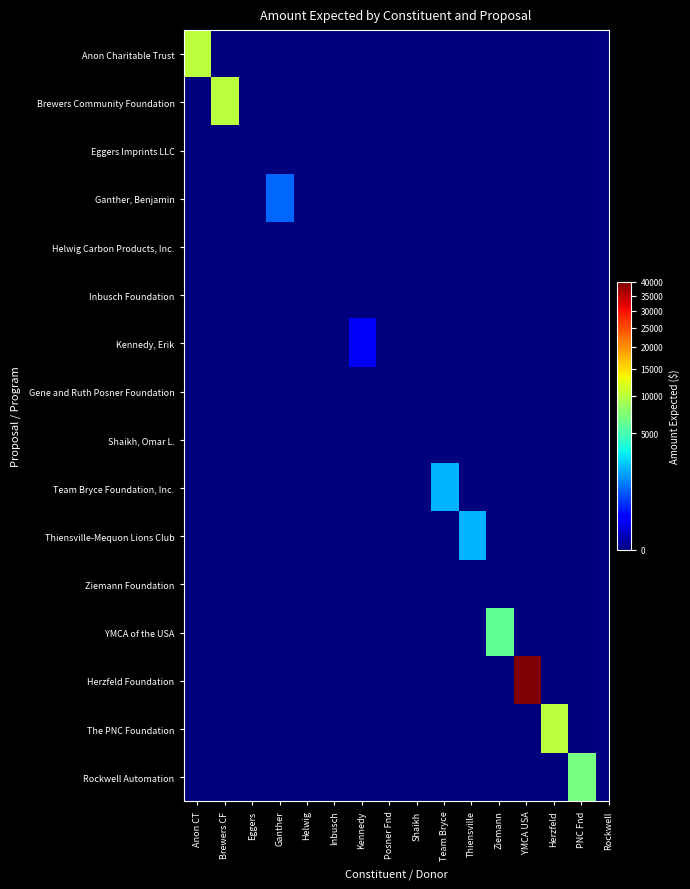

At which category is the sum across all series the highest?

YMCA USA